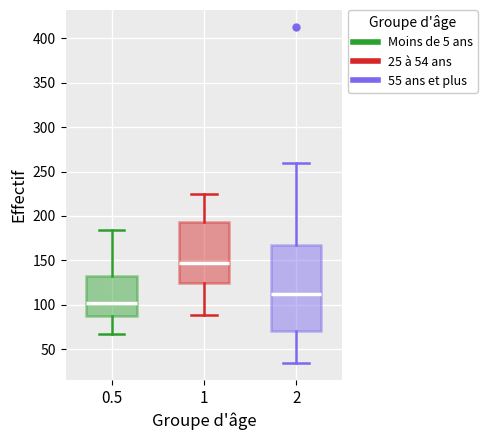

Reading left to right, read every box against the y-axis: the position of its median line, the range the box covers, and the ends of its whiskers. The values are not printed on the chart, so give them approximately, as read against the axis.

0.5: median 105, box 90 to 135, whiskers 65 to 185
1: median 145, box 125 to 195, whiskers 90 to 225
2: median 115, box 70 to 165, whiskers 35 to 260